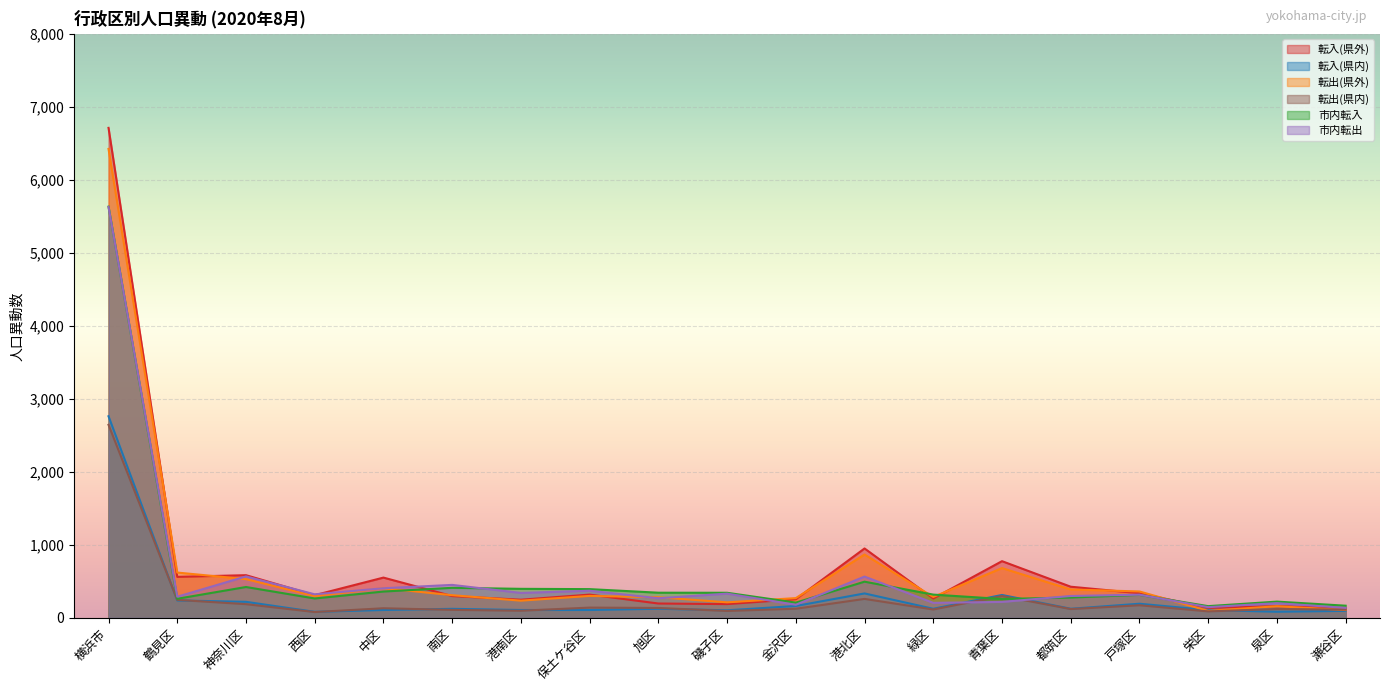

What is the label of the 14th point from the right?

南区